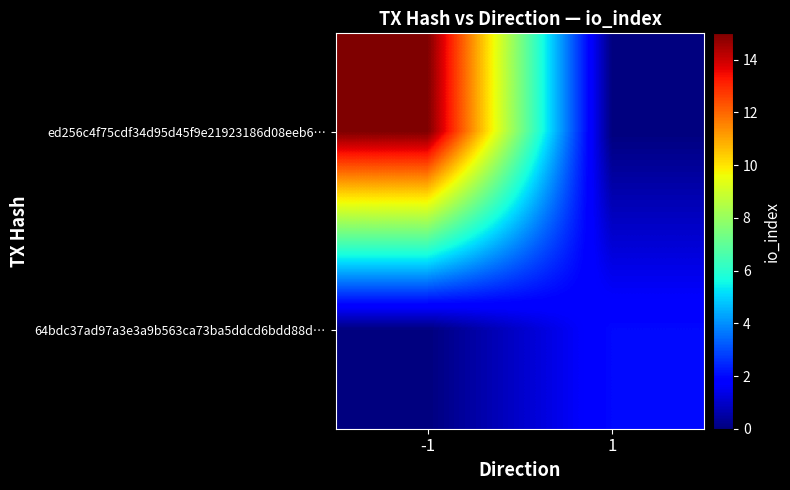

Between -1 and 1, which is larger?

-1